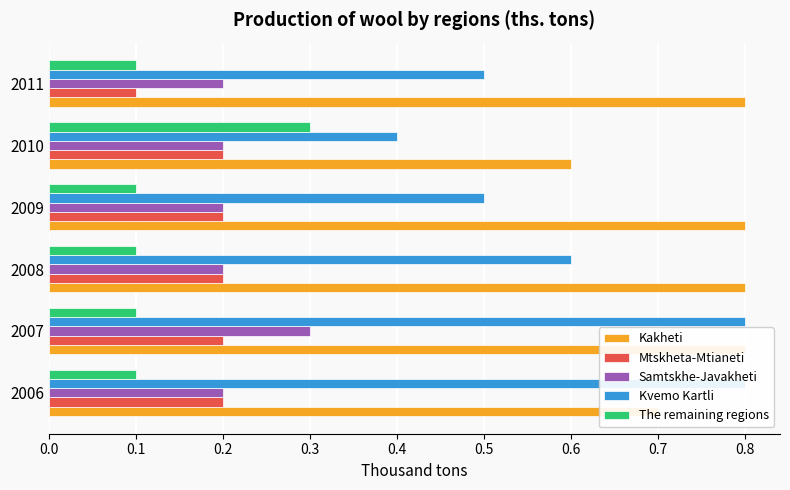

Is it true that Kvemo Kartli equals 1.2 at 2006?

False